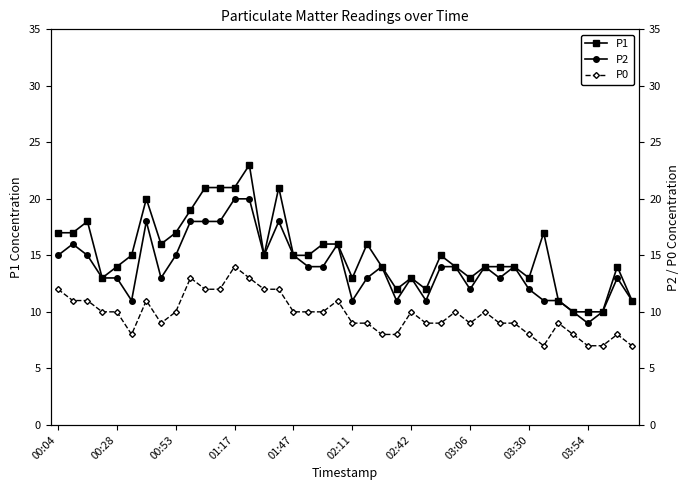

True or false: P2 and P1 cross at least once.

False